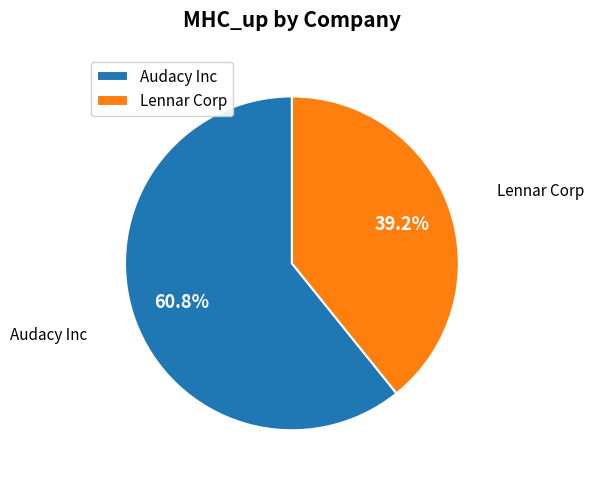

To the nearest percent, what is the combined percentage of Lennar Corp and Audacy Inc?

100%